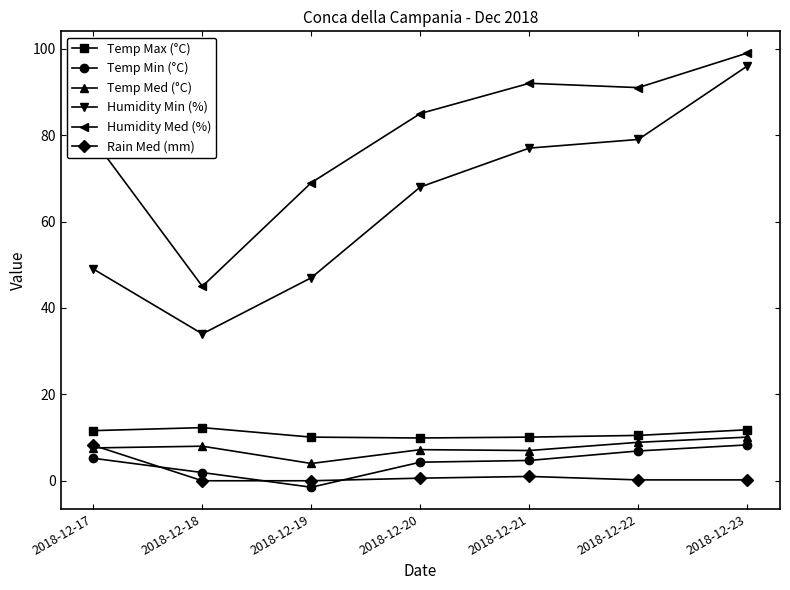

At which category is the sum across all series the highest?

2018-12-23